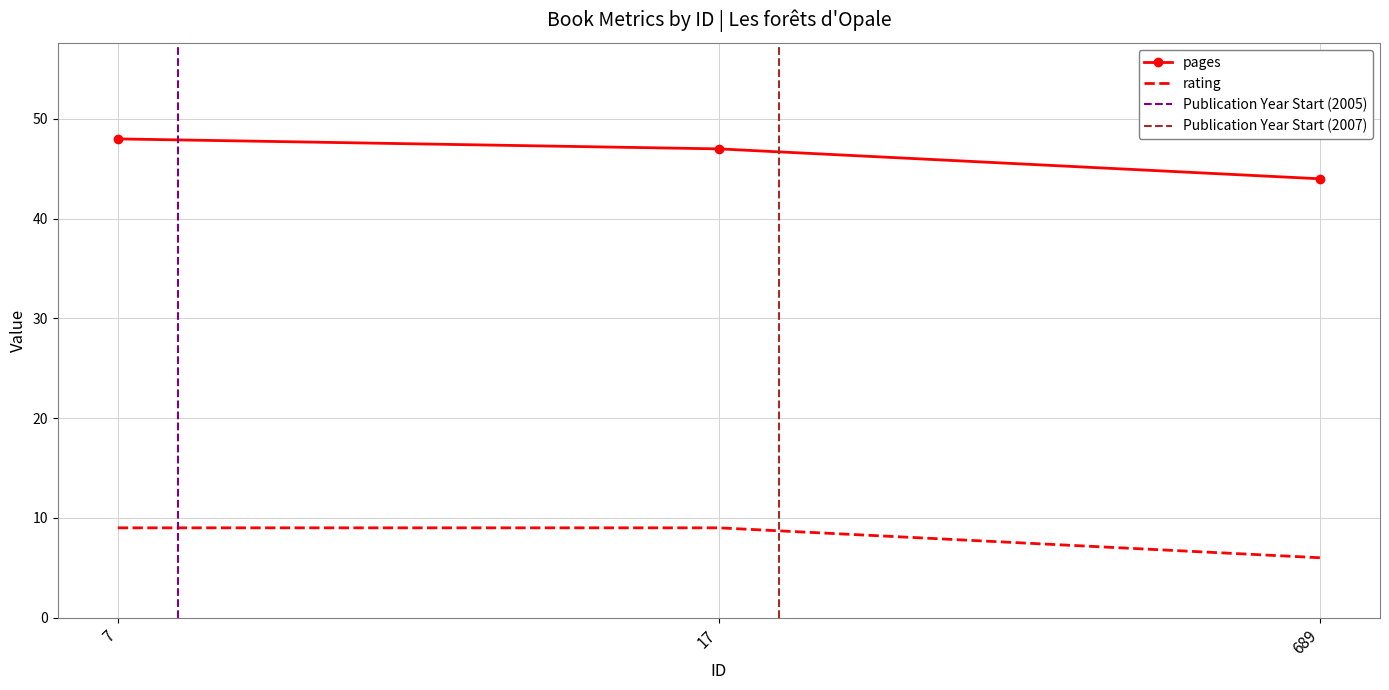

At 689, list the series in order from smallest to largest.

rating, pages